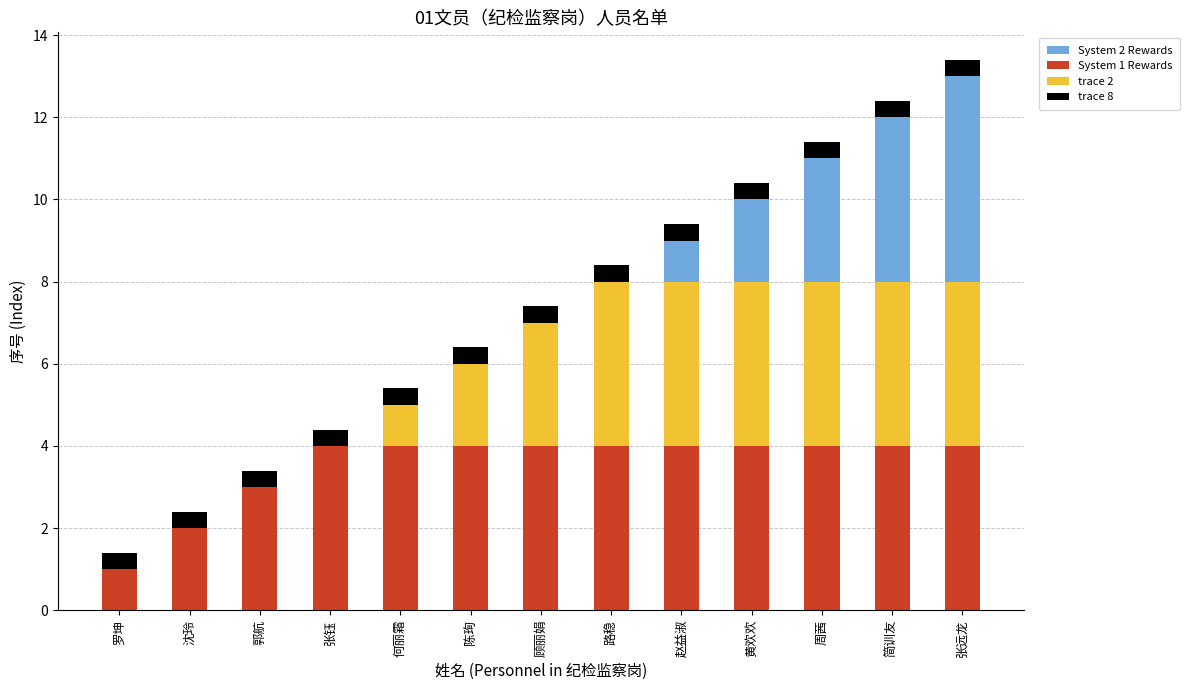

What is the total value across all series at 周茜?

11.4